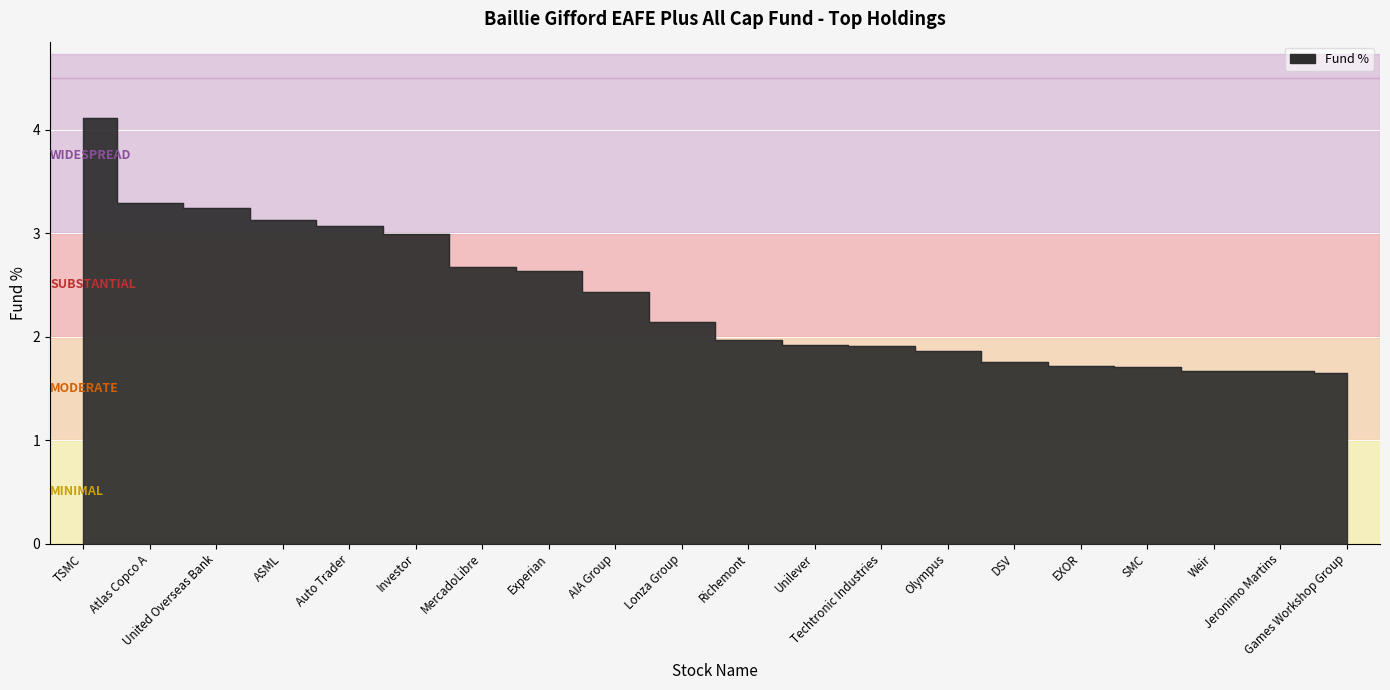

Reading right to left, list all the values displayed in this chart.

1.6	1.7	1.7	1.7	1.7	1.8	1.9	1.9	1.9	2.0	2.1	2.4	2.6	2.7	3.0	3.1	3.1	3.2	3.3	4.1